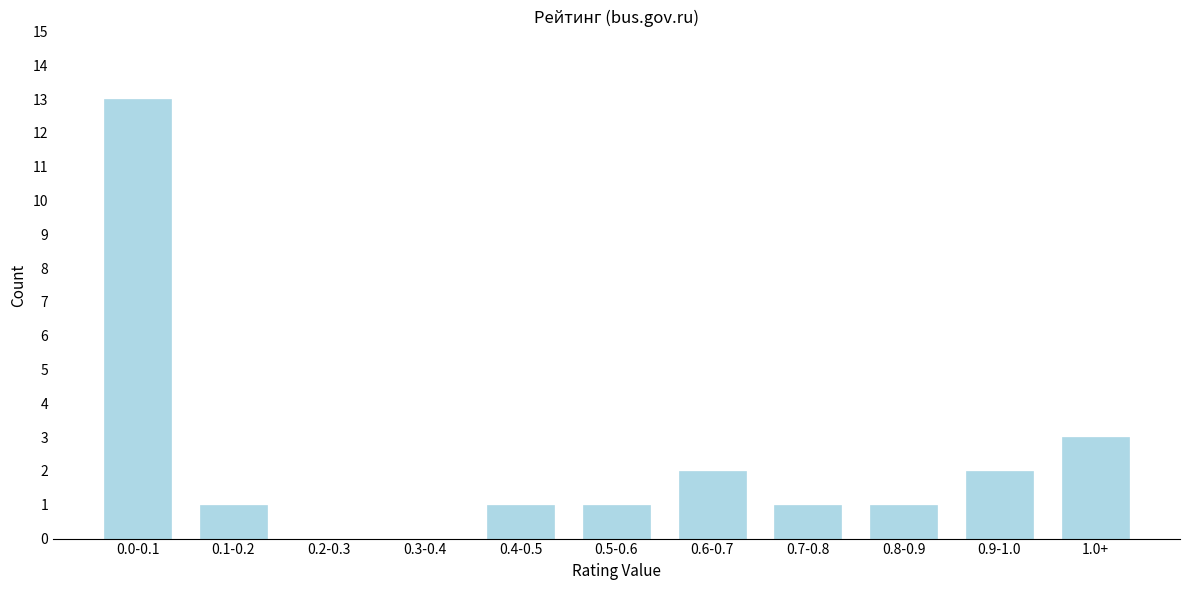

Reading left to right, transcribe all the data shown in this chart.

0.0-0.1=13	0.1-0.2=1	0.2-0.3=0	0.3-0.4=0	0.4-0.5=1	0.5-0.6=1	0.6-0.7=2	0.7-0.8=1	0.8-0.9=1	0.9-1.0=2	1.0+=3